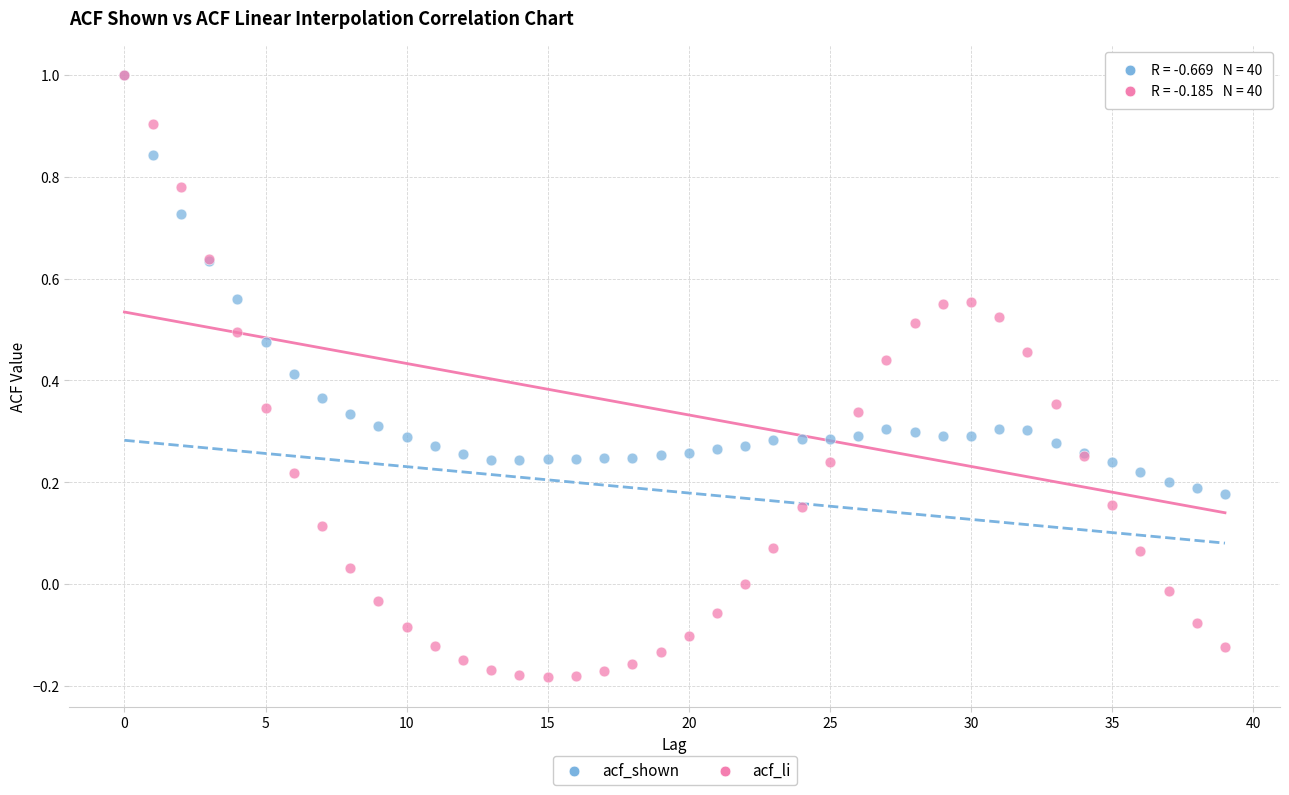

What are all the series names shown in the legend?

acf_shown, acf_li